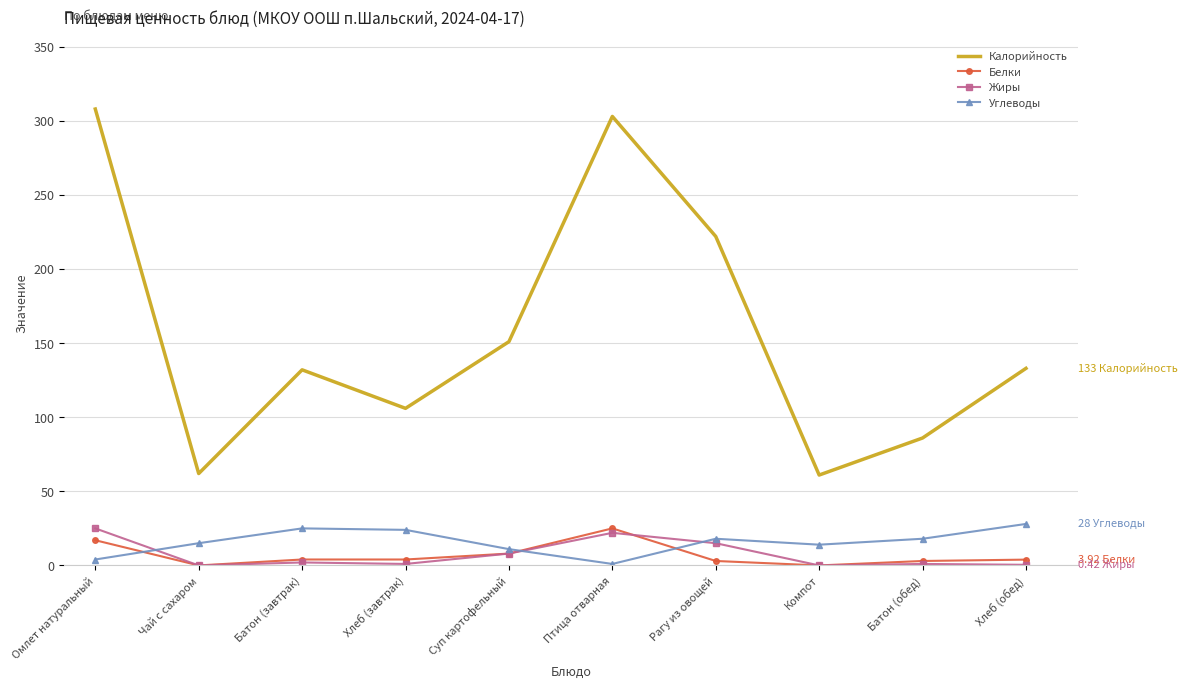

What is the maximum value for Белки?

25.0